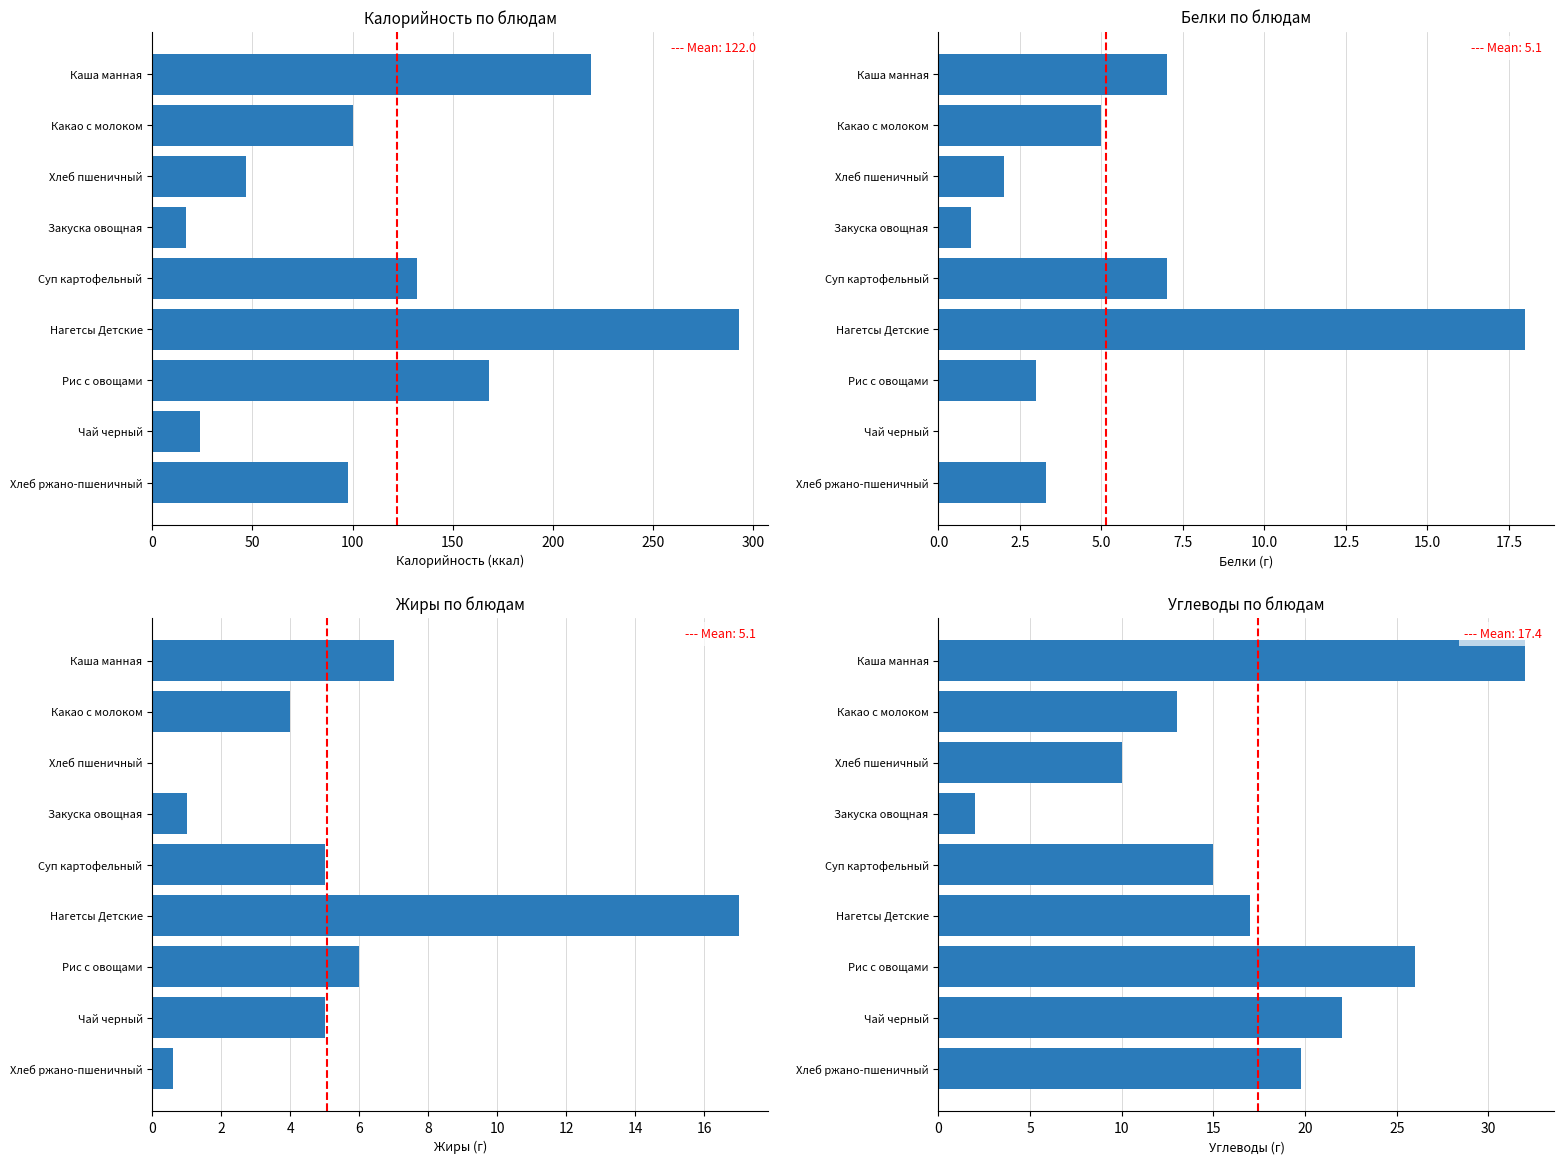

How many series are shown in this chart?

4